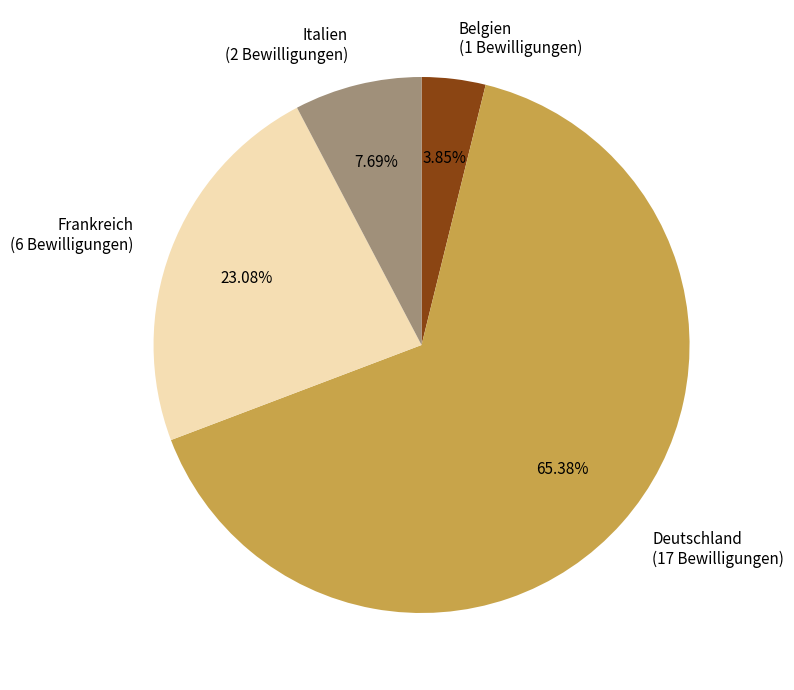

To the nearest percent, what is the difference between the Italien and Deutschland slice percentages?

58%